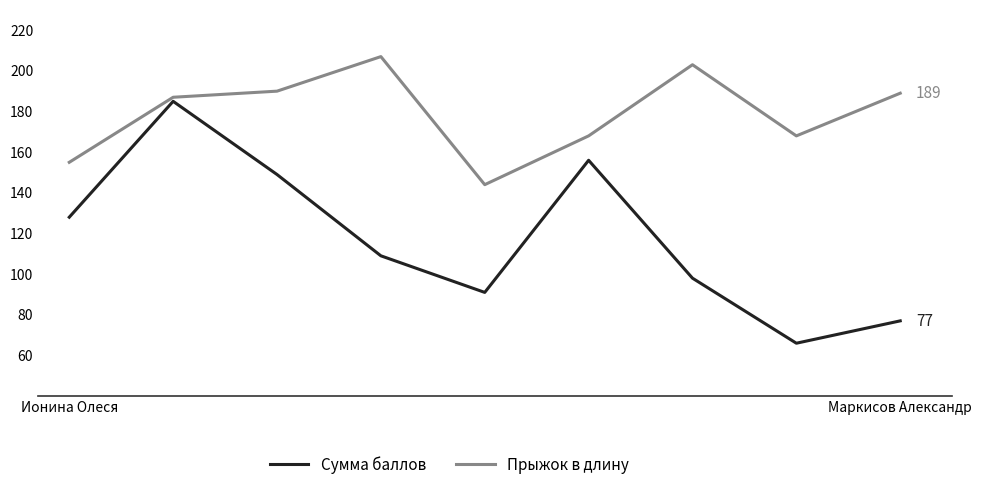

Reading right to left, list all the values displayed in this chart.

Сумма баллов: 77	66	98	156	91	109	149	185	128
Прыжок в длину: 189	168	203	168	144	207	190	187	155